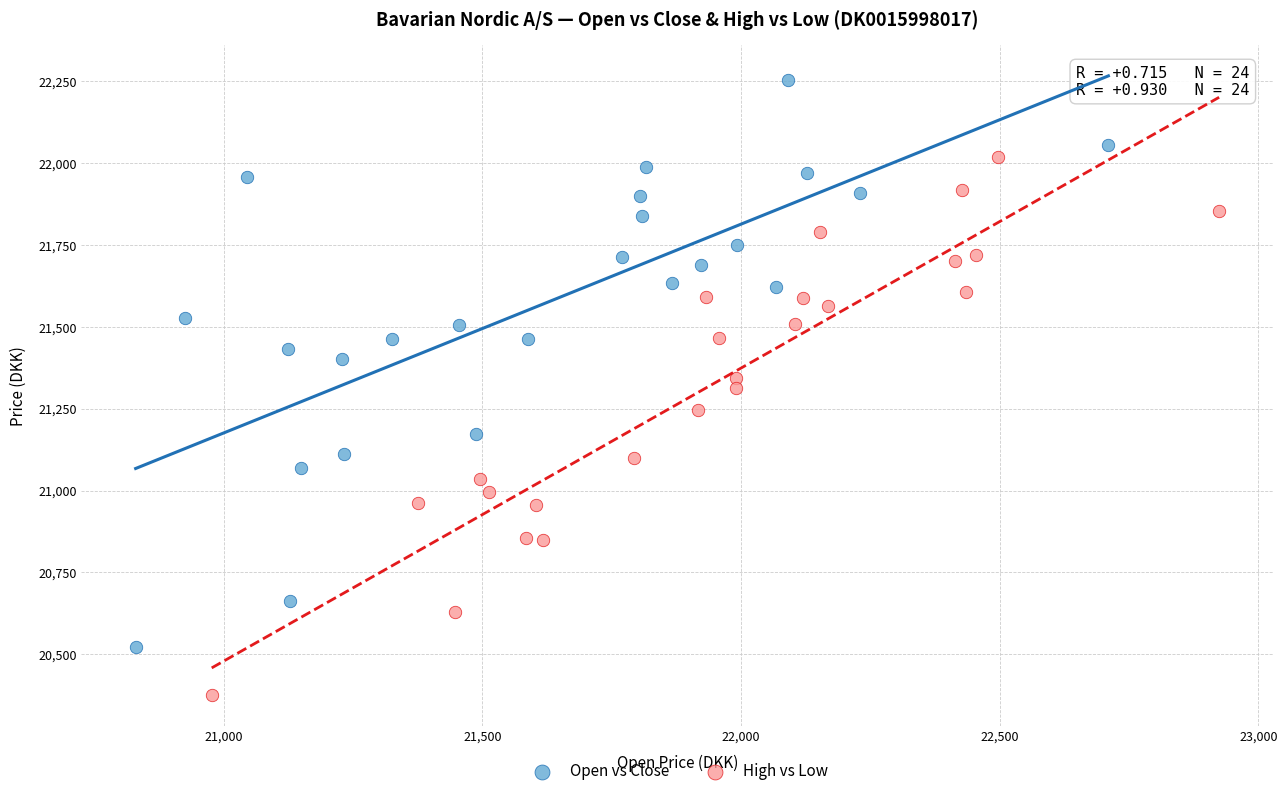

Which series reaches the minimum Y coordinate?

High vs Low